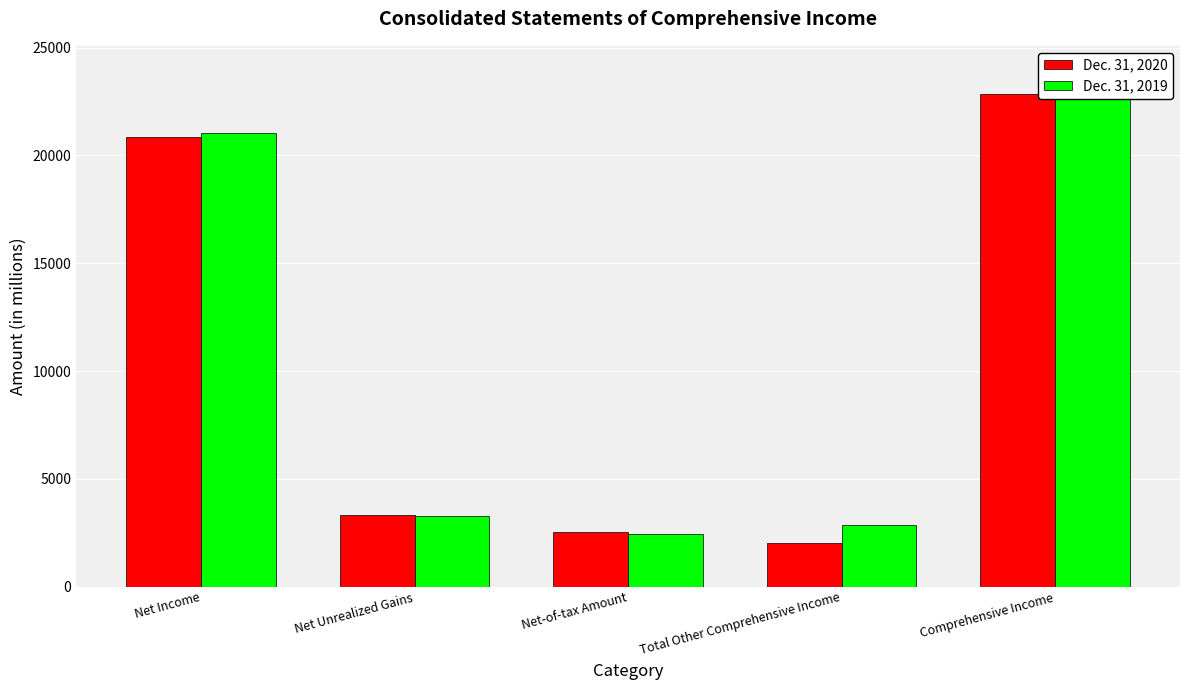

What is the average value of the Dec. 31, 2019 series?

10698